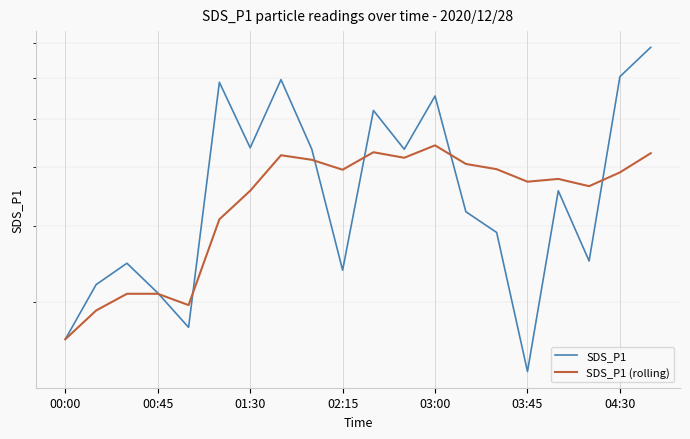

In SDS_P1 (rolling), how many points are higher than both neighbors (excluding endpoints)?

4